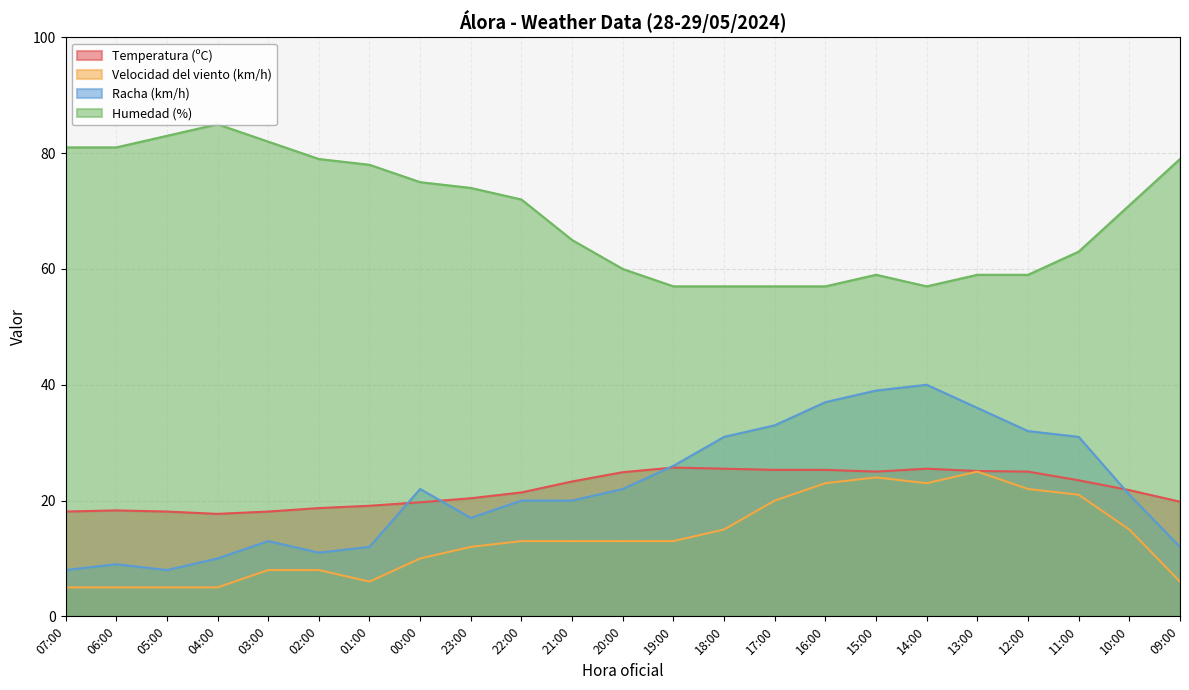

At how many categories does at least one series exceed 17?

23